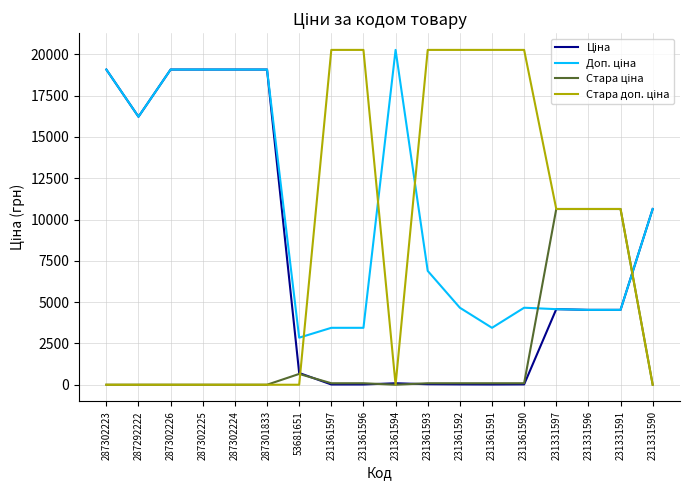

What is the total value across all series at 287302226?

38153.7